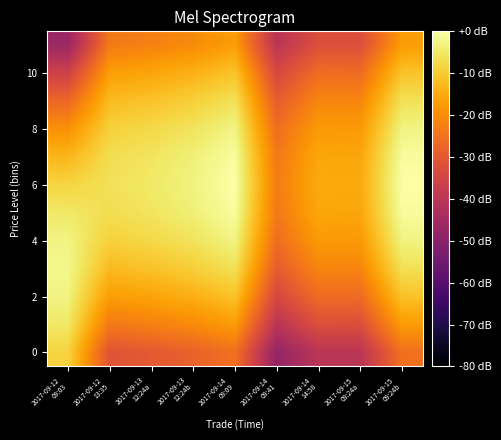

At which category is the sum across all series the highest?

2017-09-14
09:09